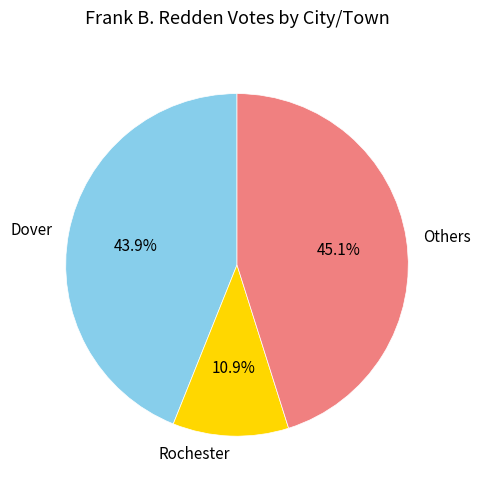

Combined, do Rochester and Others account for over 50%?

Yes